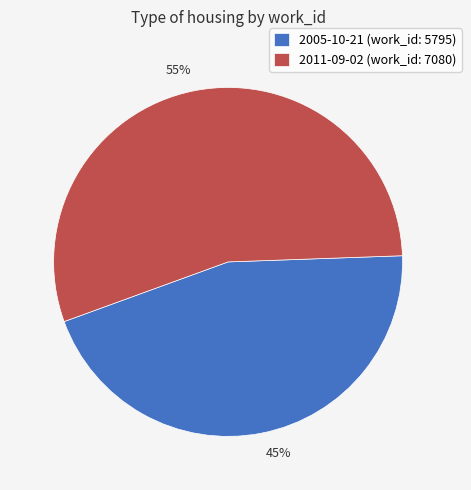

To the nearest percent, what is the difference between the largest and smallest slice percentages?

10%